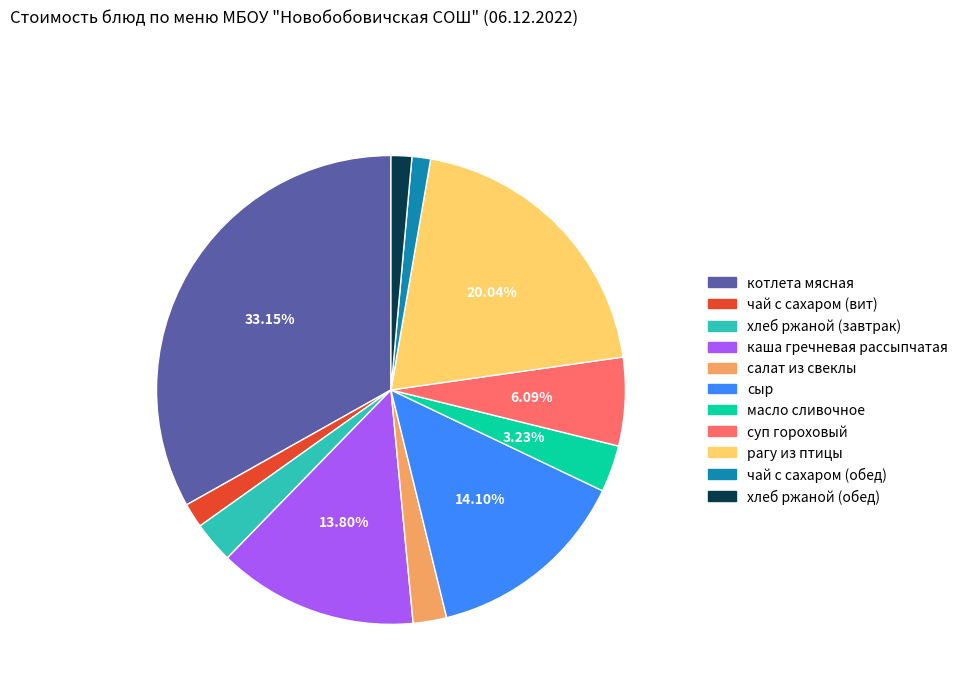

Which has a higher value, рагу из птицы or суп гороховый?

рагу из птицы